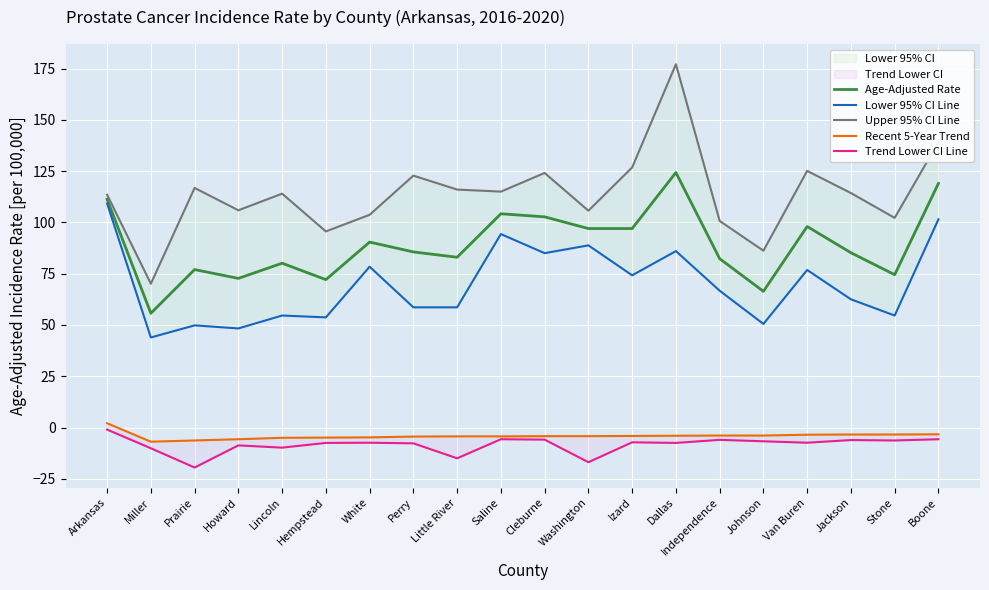

Where is the first local maximum for Trend Lower CI Line?

Howard